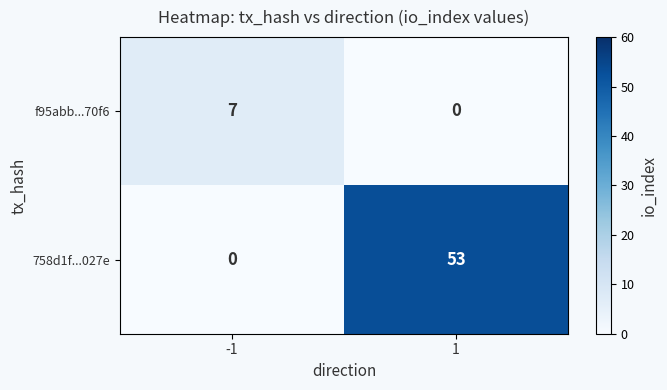

List the series in order of their overall mean, lowest first.

f95abb...70f6, 758d1f...027e